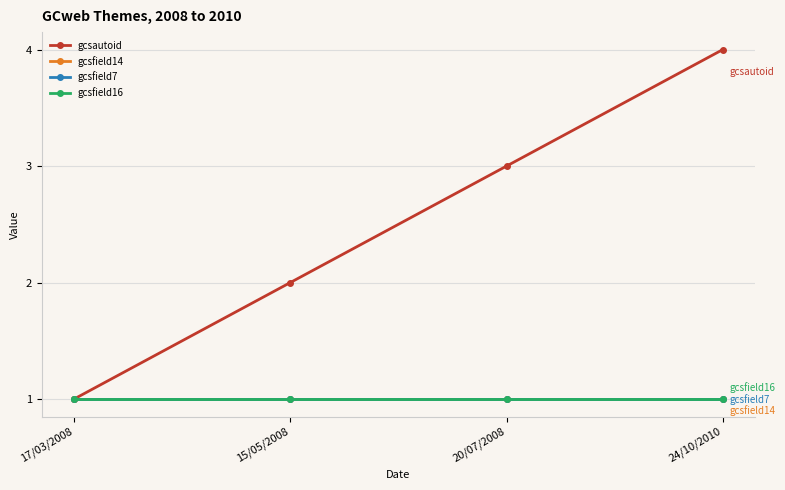

Count the gcsautoid values in the range 2 to 4.

3